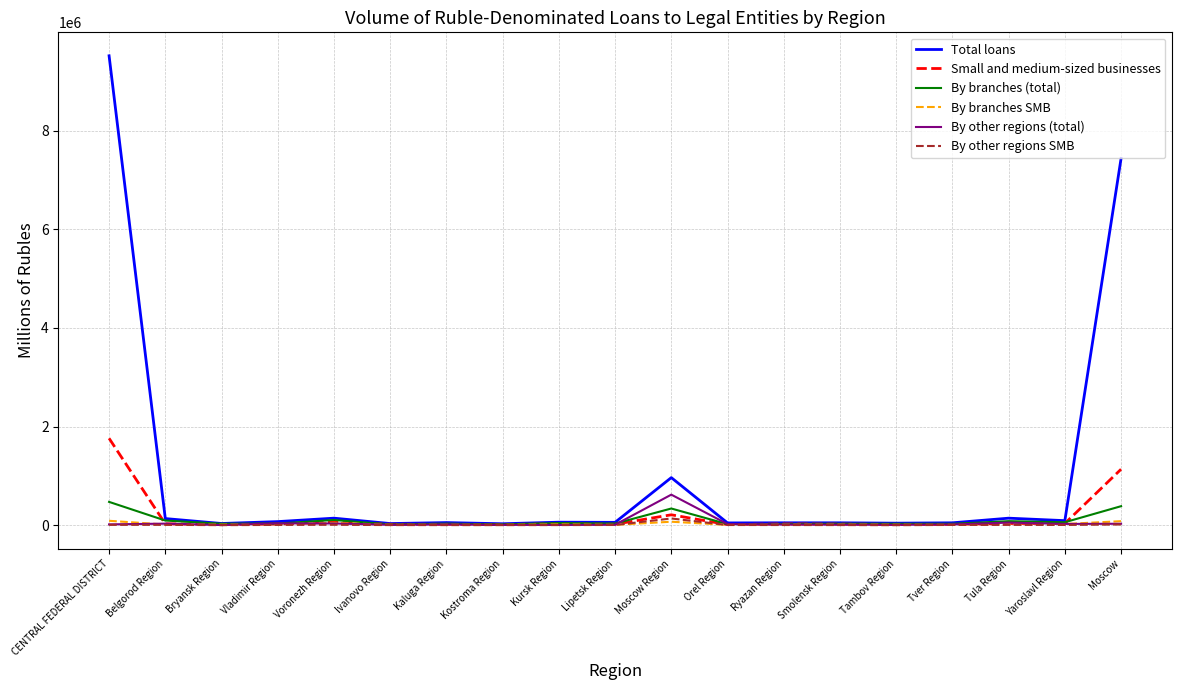

Which series has the largest total across all categories?

Total loans